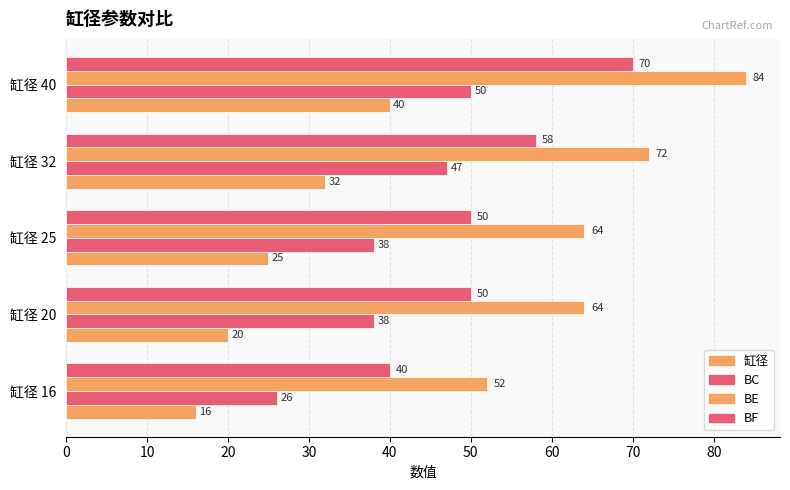

What is the sum of all BF values?

268